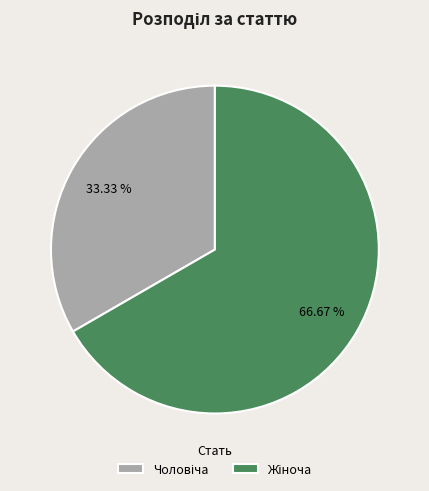

Is there a majority slice in this chart?

Yes